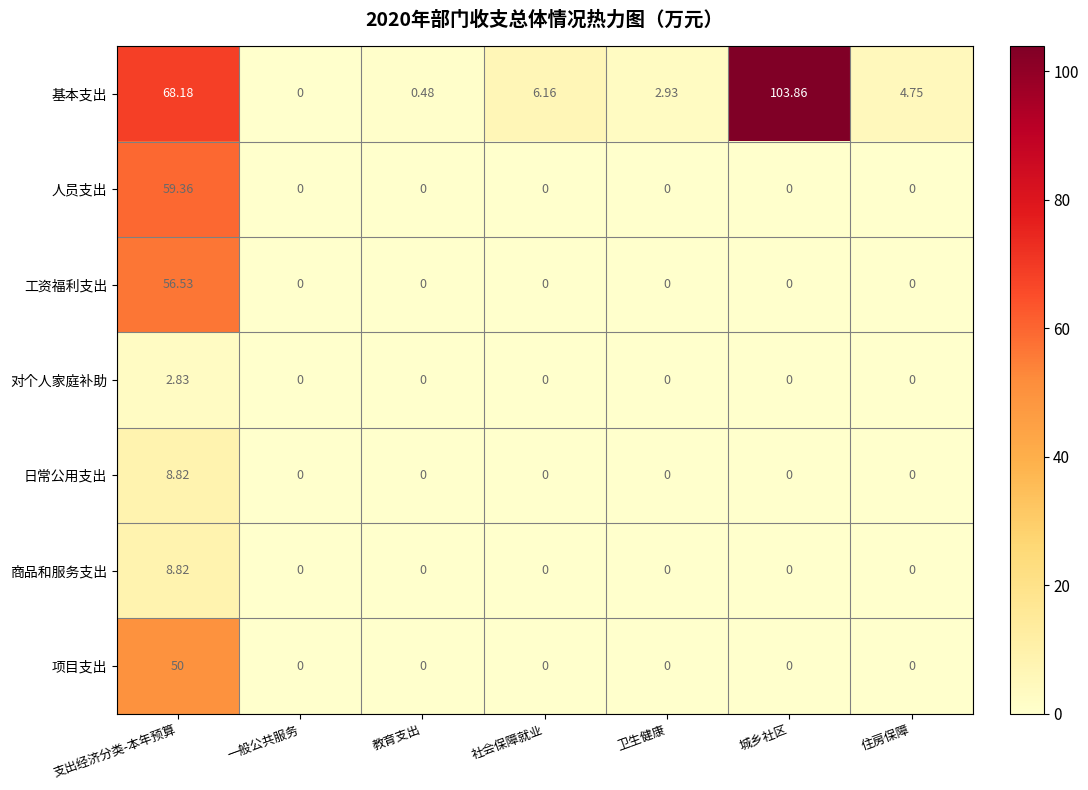

List the labels in order of 基本支出 value, smallest first.

一般公共服务, 教育支出, 卫生健康, 住房保障, 社会保障就业, 支出经济分类-本年预算, 城乡社区